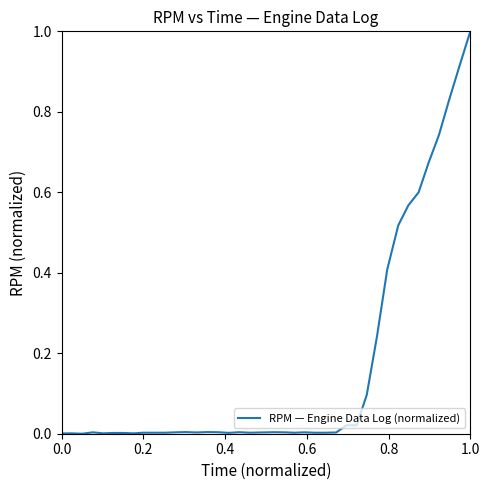

What is the greatest value displayed?

1.0